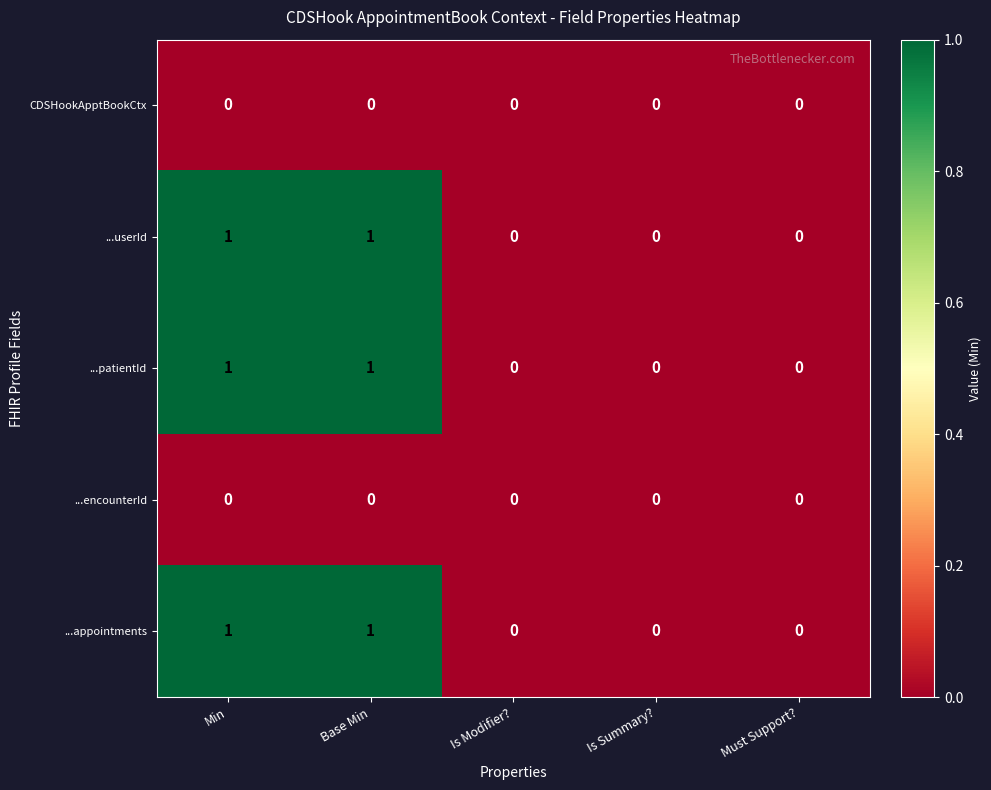

Reading left to right, what are all the values shown in this chart?

CDSHookApptBookCtx: Min=0	Base Min=0	Is Modifier?=0	Is Summary?=0	Must Support?=0
...userId: Min=1	Base Min=1	Is Modifier?=0	Is Summary?=0	Must Support?=0
...patientId: Min=1	Base Min=1	Is Modifier?=0	Is Summary?=0	Must Support?=0
...encounterId: Min=0	Base Min=0	Is Modifier?=0	Is Summary?=0	Must Support?=0
...appointments: Min=1	Base Min=1	Is Modifier?=0	Is Summary?=0	Must Support?=0